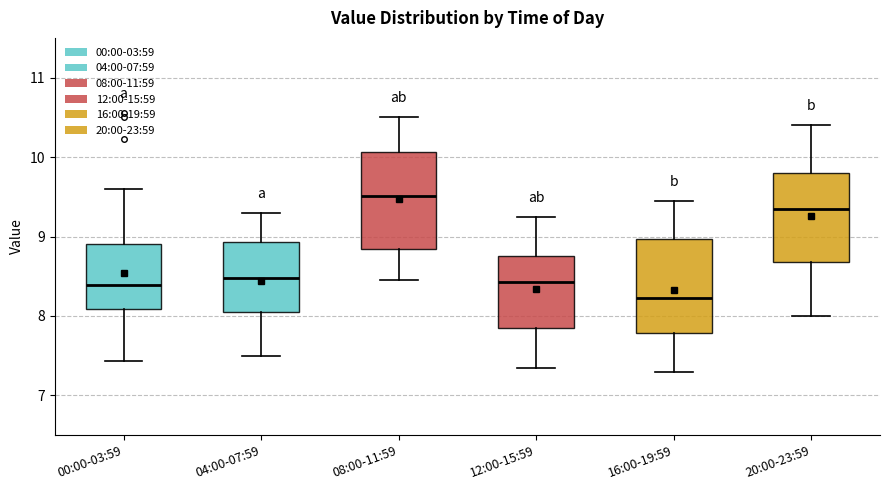

Reading left to right, read every box against the y-axis: the position of its median line, the range the box covers, and the ends of its whiskers. The values are not printed on the chart, so give them approximately, as read against the axis.

00:00-03:59: median 8.4, box 8.1 to 8.9, whiskers 7.4 to 9.6
04:00-07:59: median 8.5, box 8.1 to 8.9, whiskers 7.5 to 9.3
08:00-11:59: median 9.5, box 8.8 to 10.1, whiskers 8.5 to 10.5
12:00-15:59: median 8.4, box 7.9 to 8.8, whiskers 7.4 to 9.3
16:00-19:59: median 8.2, box 7.8 to 9.0, whiskers 7.3 to 9.5
20:00-23:59: median 9.4, box 8.7 to 9.8, whiskers 8.0 to 10.4